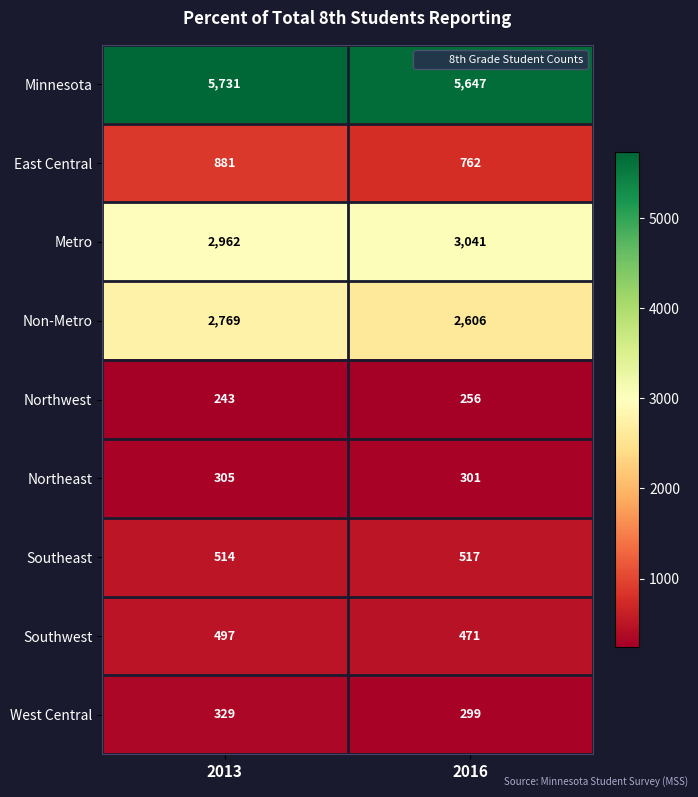

True or false: Northwest has a value of 243 at 2013.

True